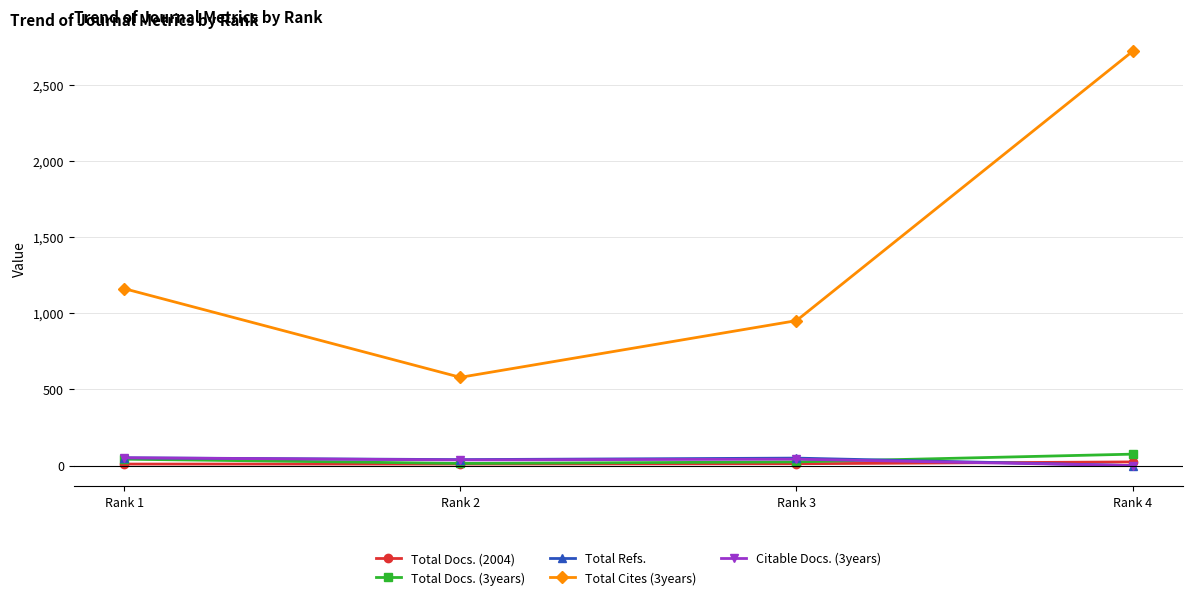

Which series has the largest total across all categories?

Total Cites (3years)